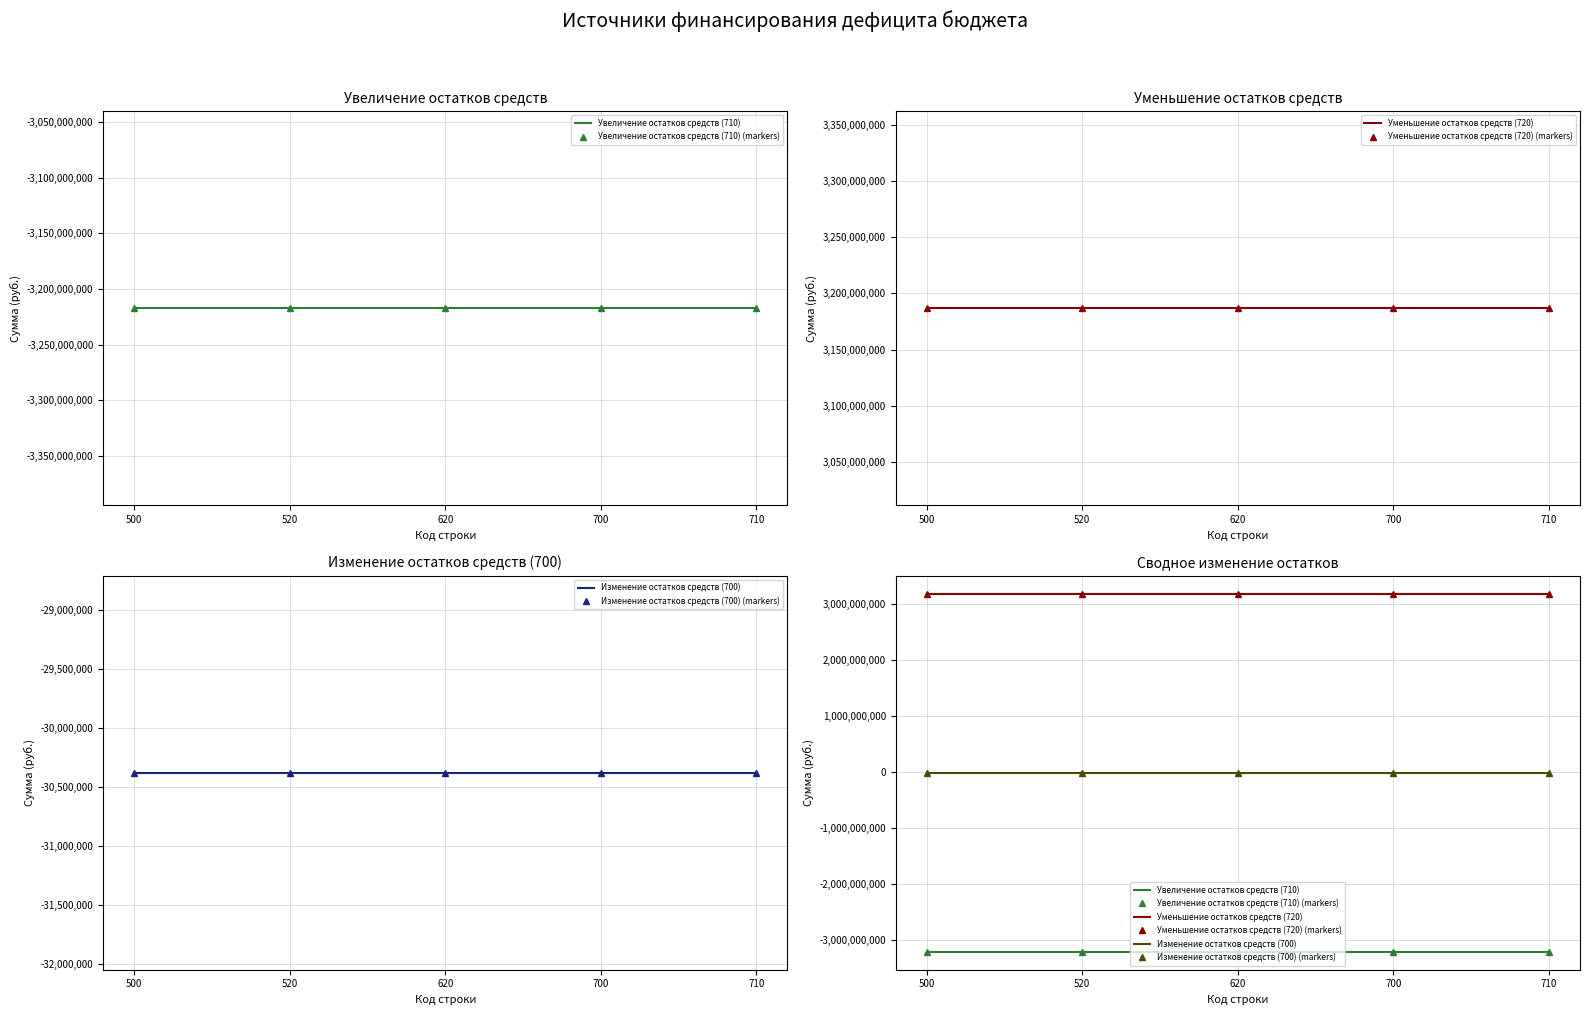

Rank the series by their maximum value, from highest to lowest.

Уменьшение остатков средств (720), Уменьшение остатков средств (720) (markers), Изменение остатков средств (700), Изменение остатков средств (700) (markers), Увеличение остатков средств (710), Увеличение остатков средств (710) (markers)